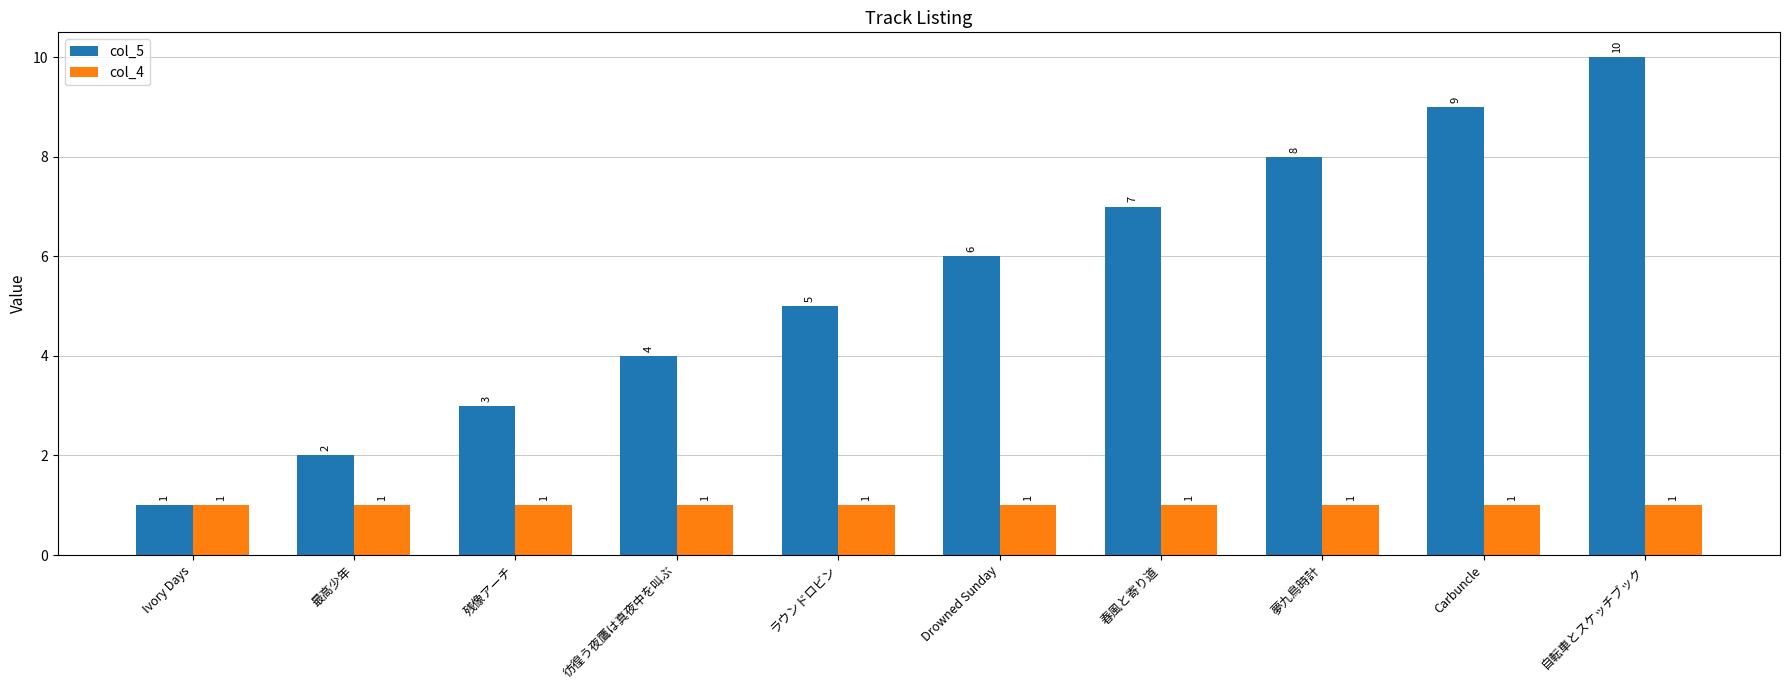

What position from the right is 最高少年?

9